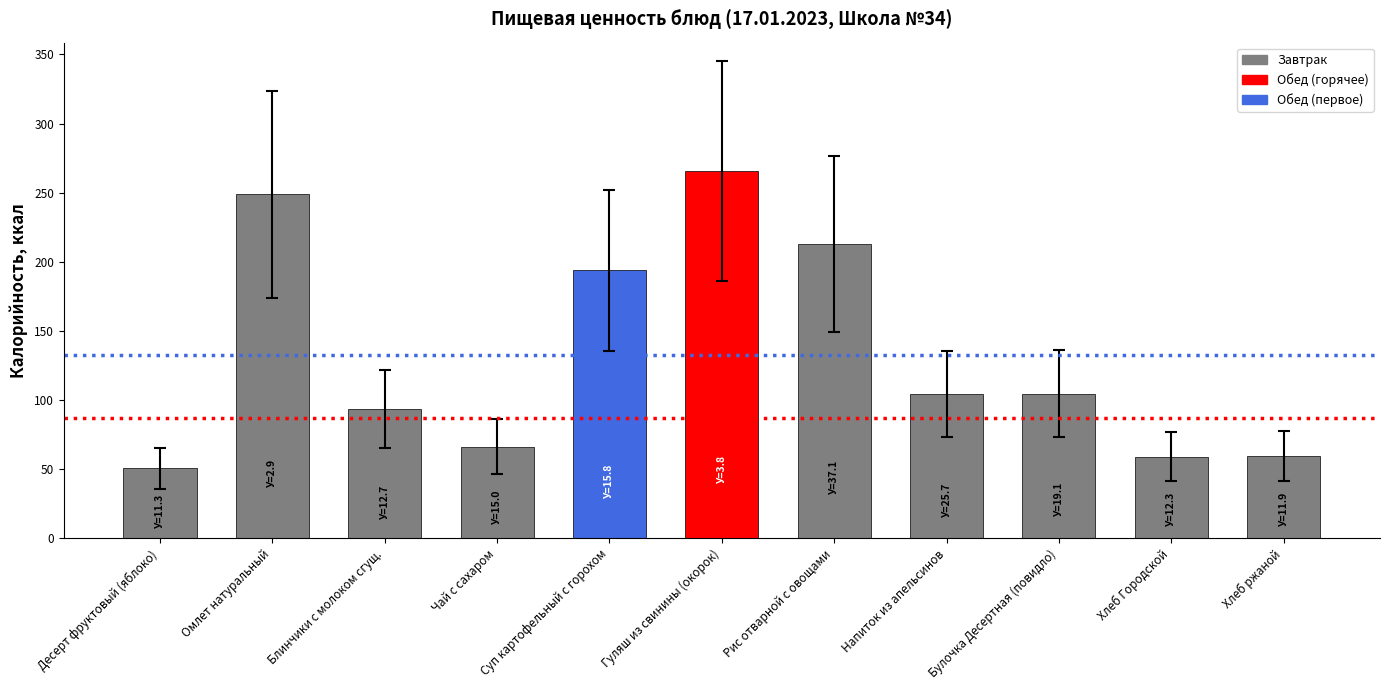

How many distinct data groups are displayed?

1